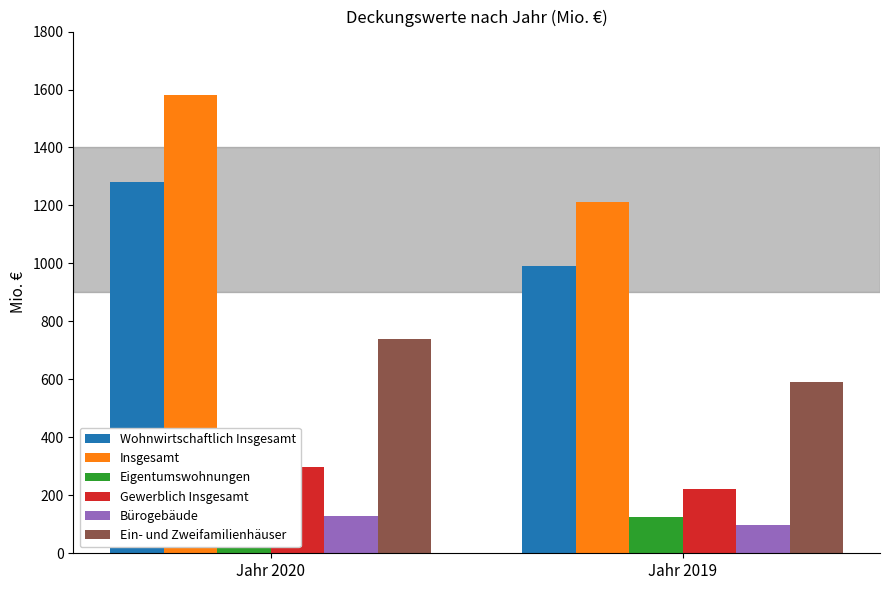

Which series changed the most between Jahr 2020 and Jahr 2019?

Insgesamt